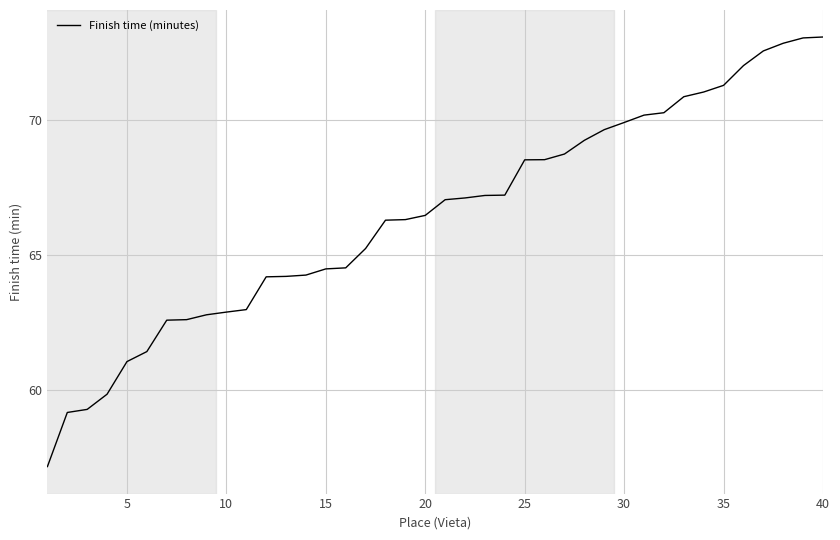

What is the average value?

66.4